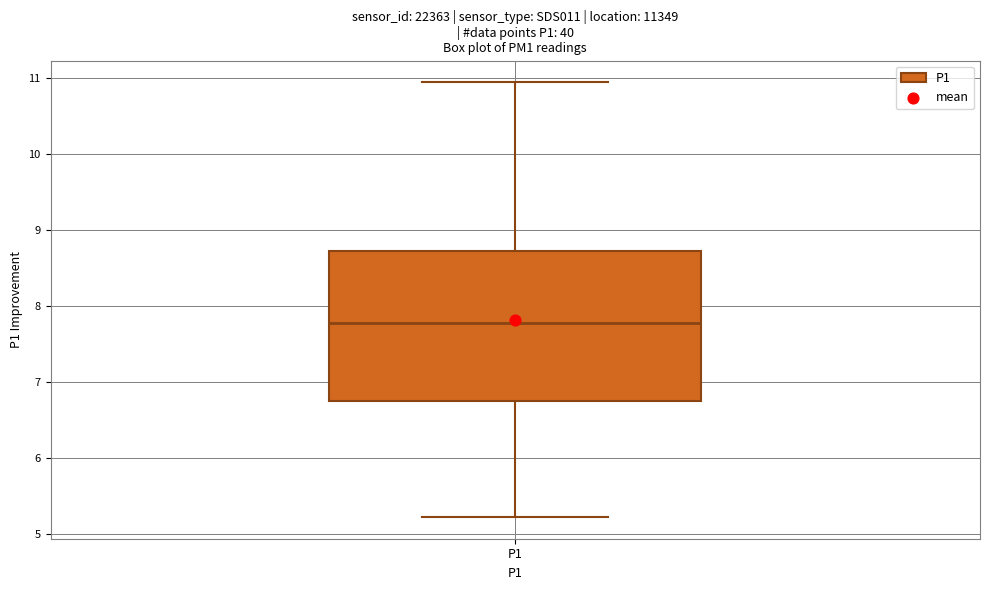

Read this box plot against the y-axis: the position of the median line, the range covered by the box, and the ends of both whiskers. The values are not printed on the chart, so give them approximately, as read against the axis.

median 7.8, box 6.8 to 8.7, whiskers 5.2 to 11.0